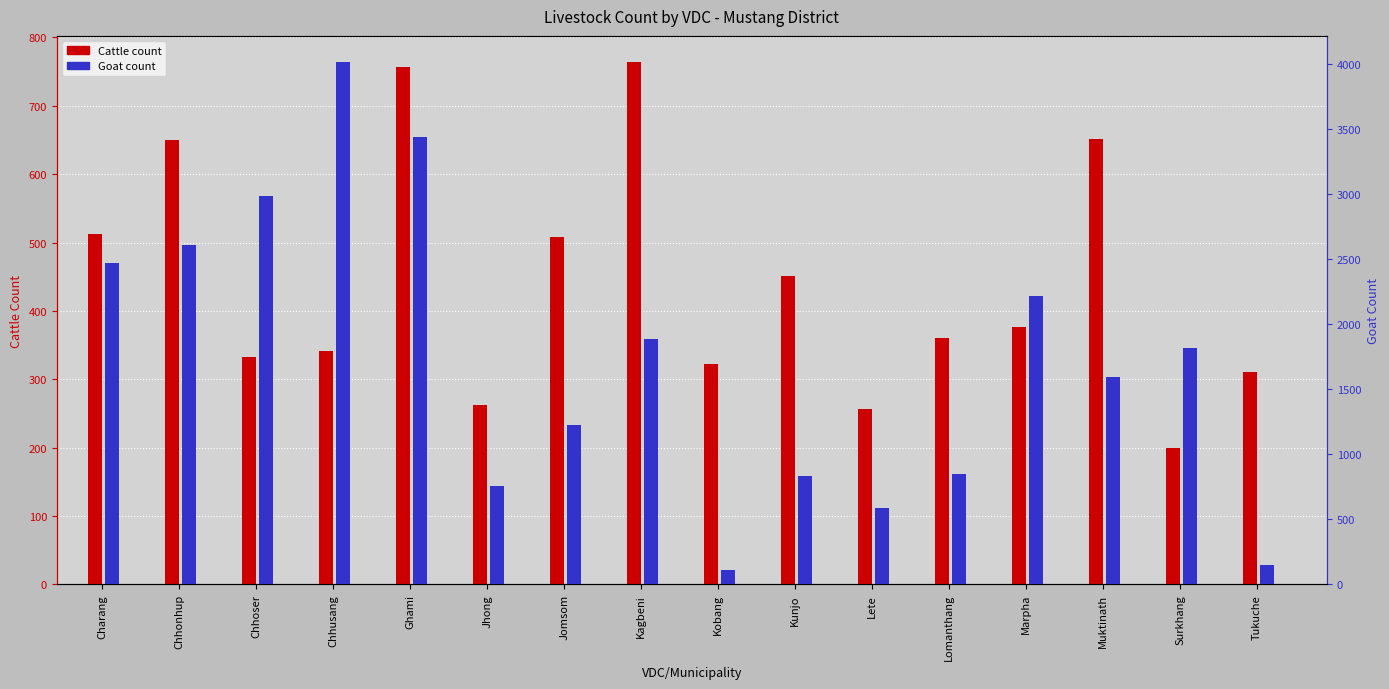

What is the label of the 11th bar from the left?

Lete